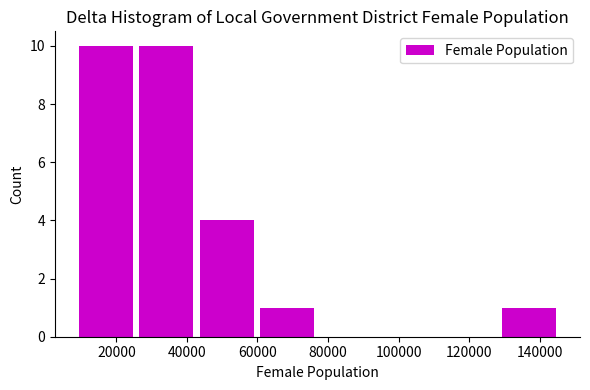

Reading left to right, transcribe this chart: for each bar, give the range it covers on the x-axis and its height. Neither the bar edges nor the heights are printed on the chart, so give them approximately, as read against the axes.

8000 to 26000: 10
26000 to 42000: 10
42000 to 60000: 4
60000 to 76000: 1
76000 to 94000: 0
94000 to 112000: 0
112000 to 128000: 0
128000 to 146000: 1